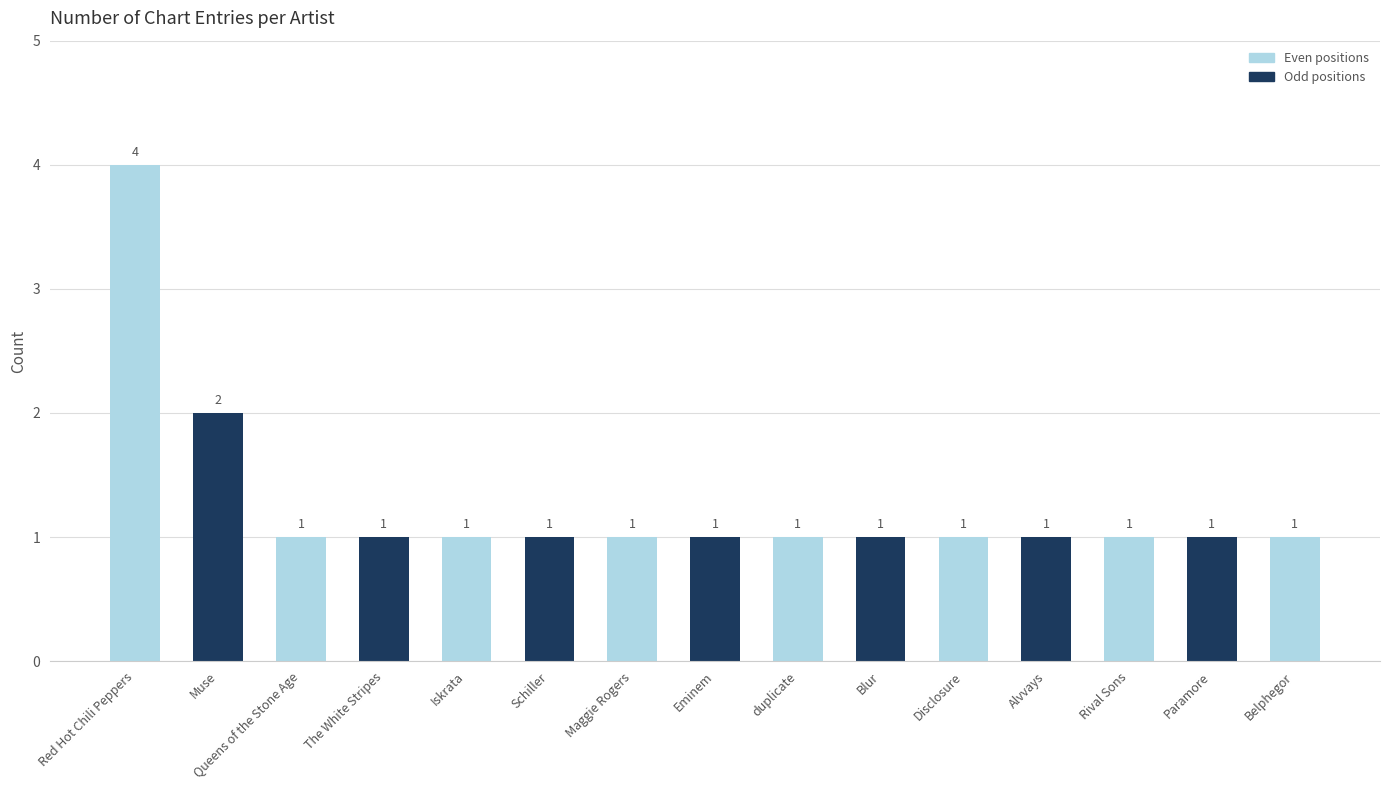

The value at Rival Sons is 1. True or false?

True